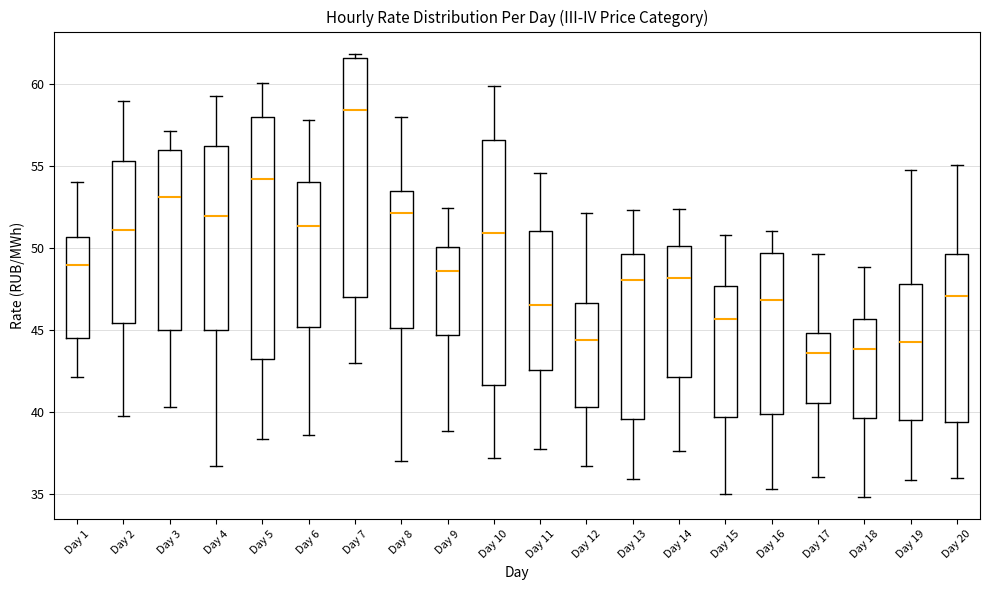

Reading left to right, transcribe this box plot: for each box, give where its median line is, the range the box spans, and where its two whiskers end, as read against the y-axis. The values are not printed on the chart, so give them approximately, as read against the axis.

Day 1: median 49.0, box 44.5 to 50.5, whiskers 42.0 to 54.0
Day 2: median 51.0, box 45.5 to 55.5, whiskers 39.5 to 59.0
Day 3: median 53.0, box 45.0 to 56.0, whiskers 40.5 to 57.0
Day 4: median 52.0, box 45.0 to 56.0, whiskers 36.5 to 59.5
Day 5: median 54.0, box 43.0 to 58.0, whiskers 38.5 to 60.0
Day 6: median 51.5, box 45.0 to 54.0, whiskers 38.5 to 58.0
Day 7: median 58.5, box 47.0 to 61.5, whiskers 43.0 to 62.0
Day 8: median 52.0, box 45.0 to 53.5, whiskers 37.0 to 58.0
Day 9: median 48.5, box 44.5 to 50.0, whiskers 39.0 to 52.5
Day 10: median 51.0, box 41.5 to 56.5, whiskers 37.0 to 60.0
Day 11: median 46.5, box 42.5 to 51.0, whiskers 38.0 to 54.5
Day 12: median 44.5, box 40.5 to 46.5, whiskers 36.5 to 52.0
Day 13: median 48.0, box 39.5 to 49.5, whiskers 36.0 to 52.5
Day 14: median 48.0, box 42.0 to 50.0, whiskers 37.5 to 52.5
Day 15: median 45.5, box 39.5 to 47.5, whiskers 35.0 to 51.0
Day 16: median 47.0, box 40.0 to 49.5, whiskers 35.5 to 51.0
Day 17: median 43.5, box 40.5 to 45.0, whiskers 36.0 to 49.5
Day 18: median 44.0, box 39.5 to 45.5, whiskers 35.0 to 49.0
Day 19: median 44.5, box 39.5 to 48.0, whiskers 36.0 to 55.0
Day 20: median 47.0, box 39.5 to 49.5, whiskers 36.0 to 55.0